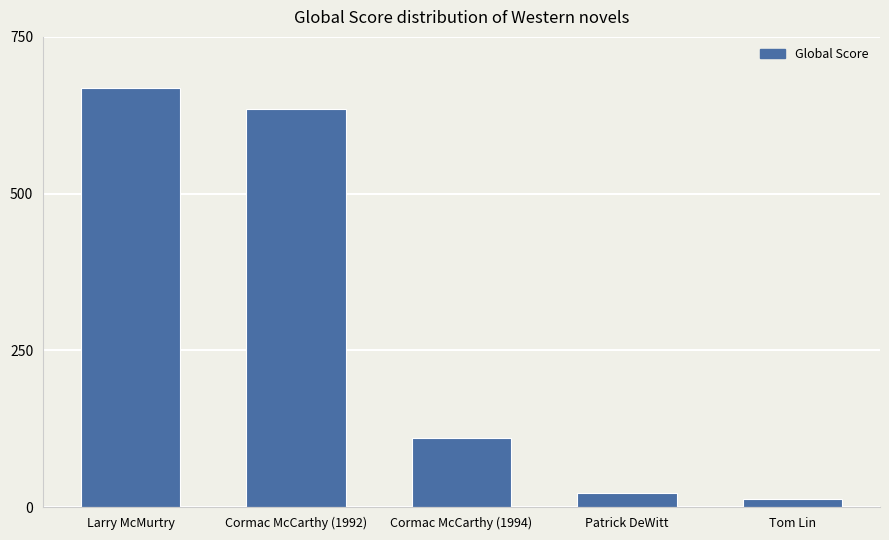

Which has a higher value, Patrick DeWitt or Larry McMurtry?

Larry McMurtry